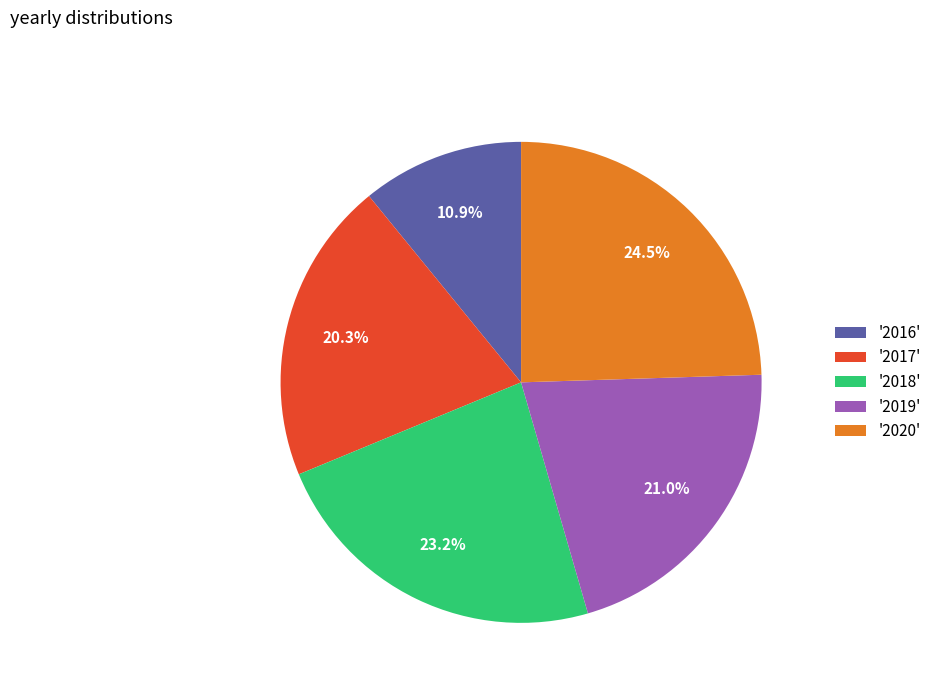

What is the ratio of the value at '2019' to the value at '2020'?

0.9